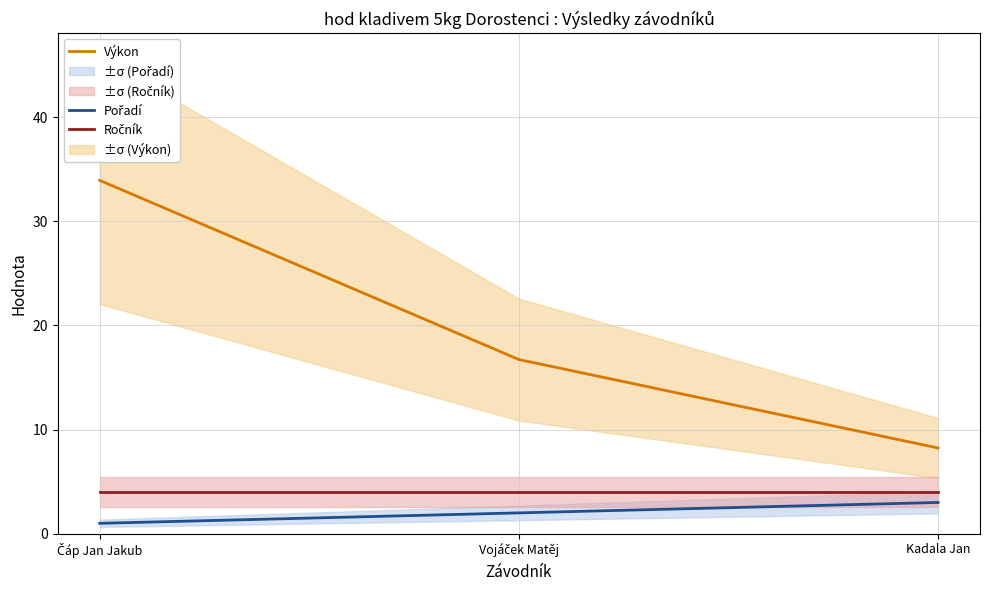

Between Vojáček Matěj and Kadala Jan, which series saw the biggest shift?

Výkon